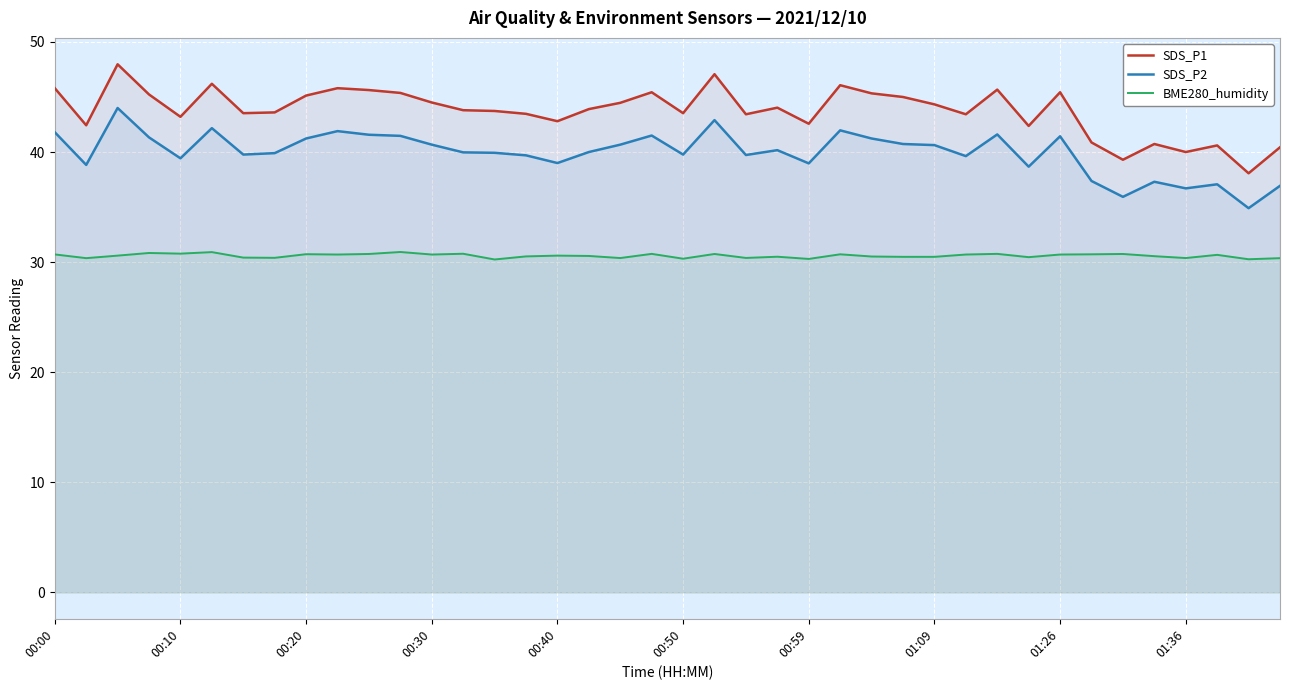

True or false: BME280_humidity has a value of 10.0 at 01:36.

False